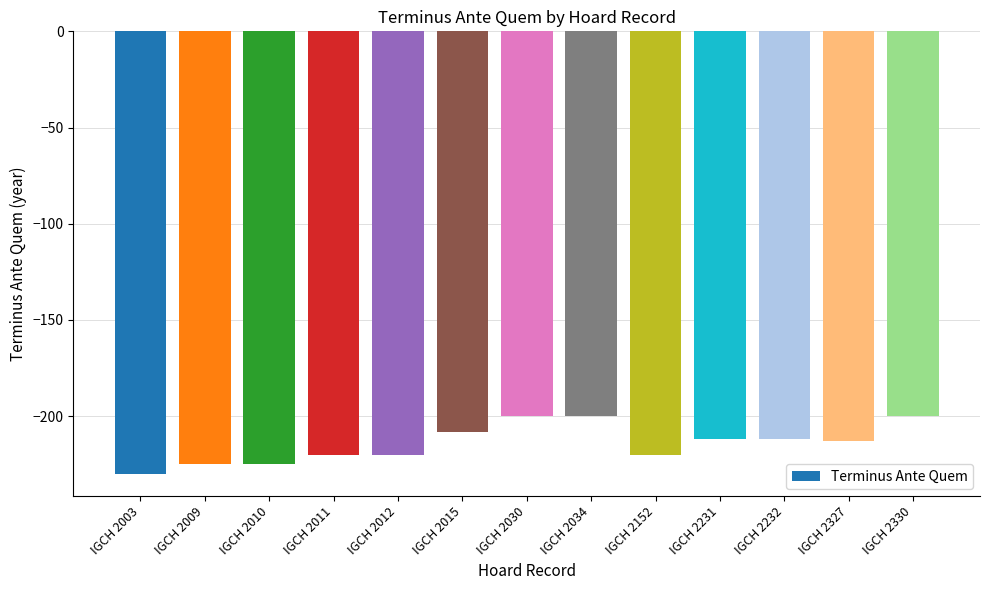

What is the minimum value shown in the chart?

-230